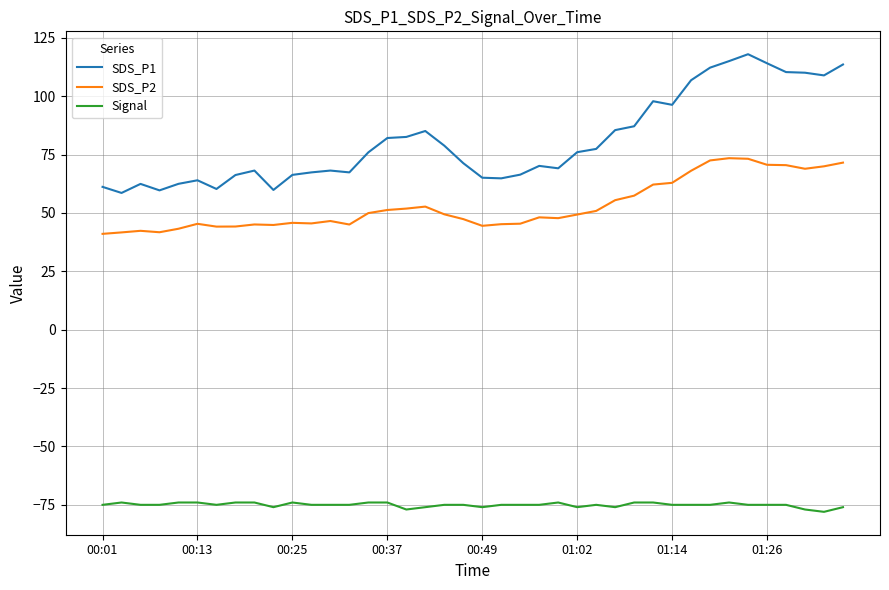

True or false: SDS_P1 and Signal intersect in this chart.

False